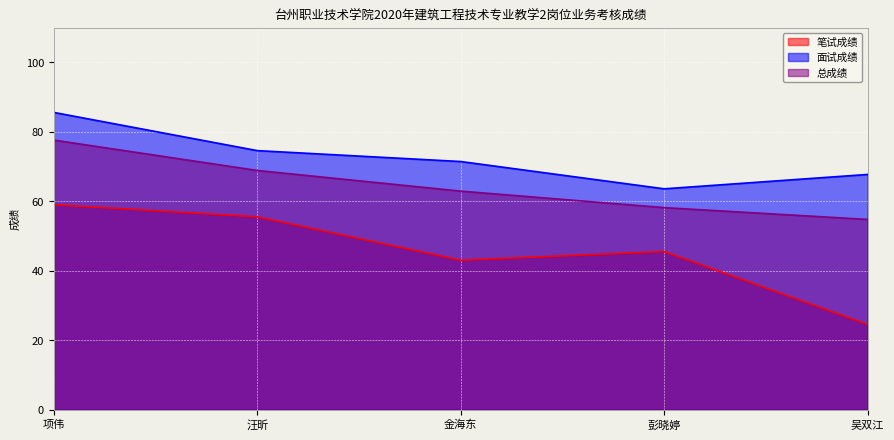

What position from the right is 汪昕?

4